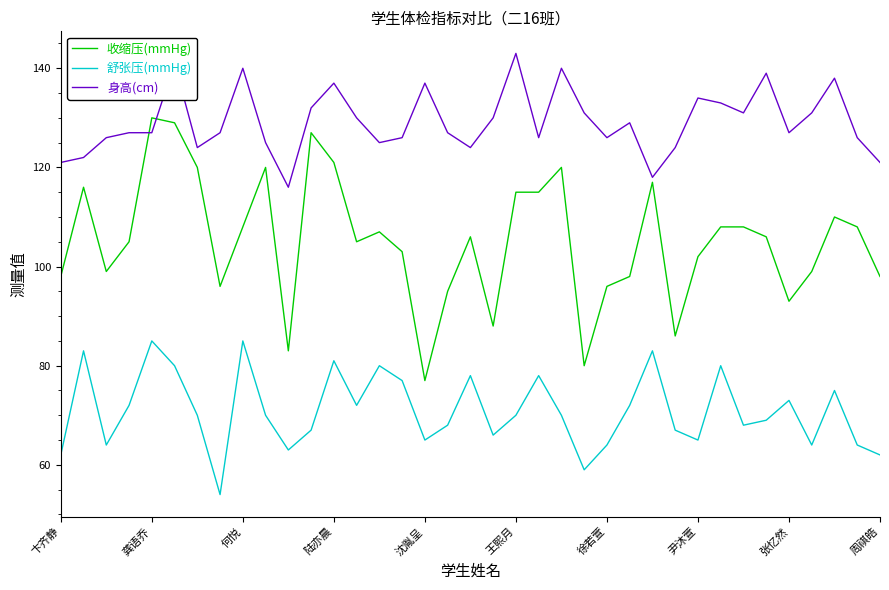

After their last crossing, which series has the higher values: 收缩压(mmHg) or 身高(cm)?

身高(cm)